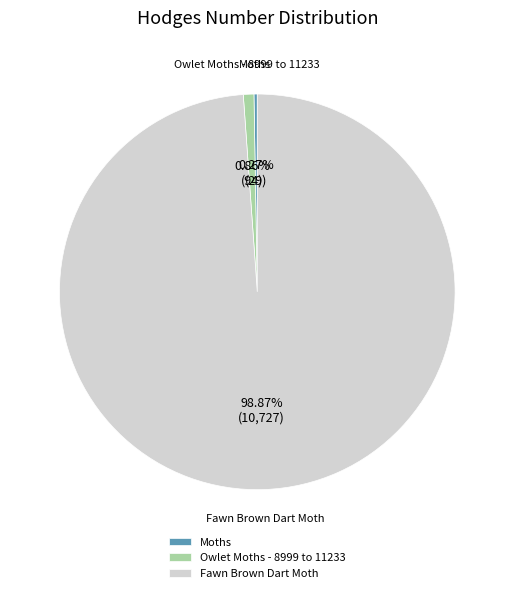

Which slice represents more than half of the pie?

Fawn Brown Dart Moth